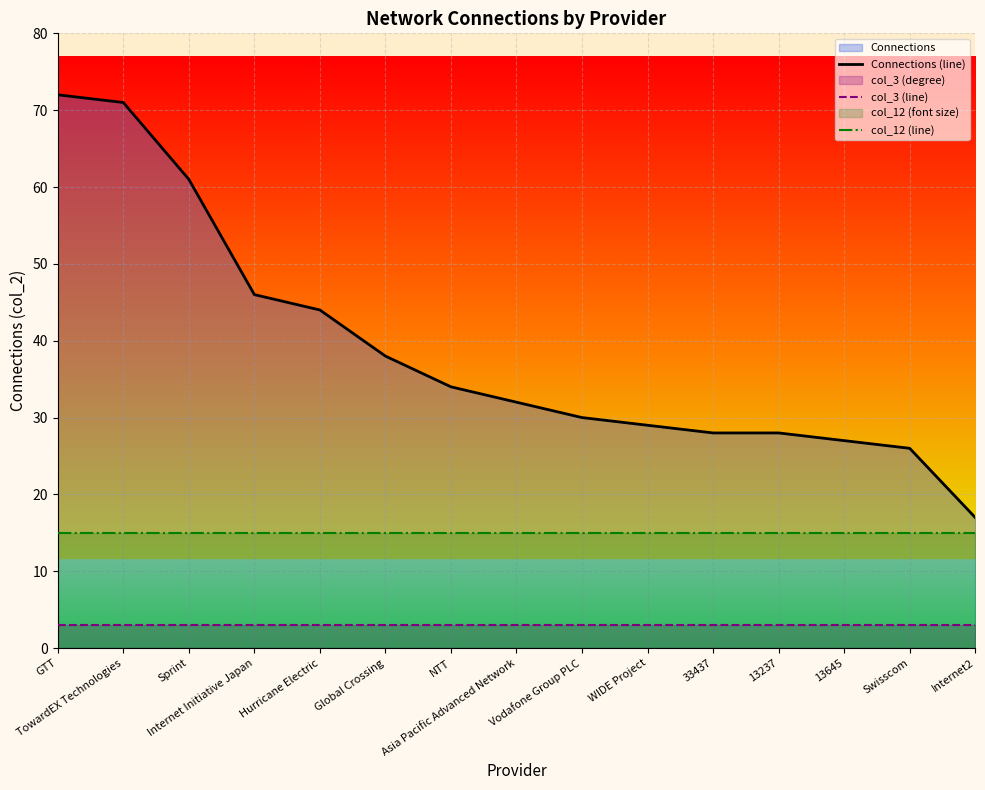

The value of Connections (line) at Internet2 is 17. True or false?

True